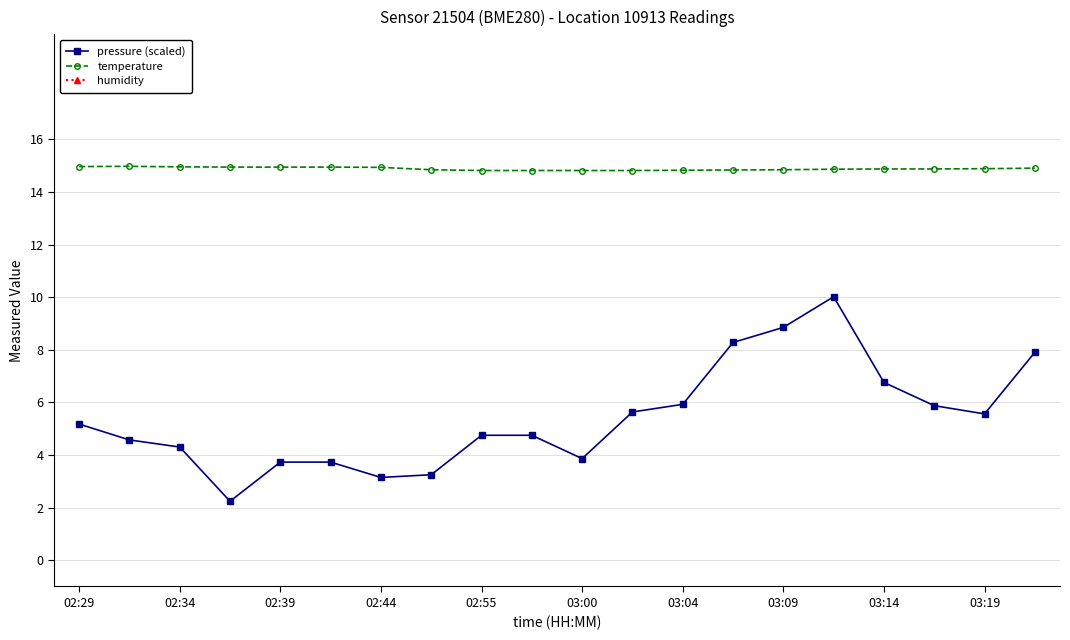

True or false: temperature has more than 0 interior local peaks.

True